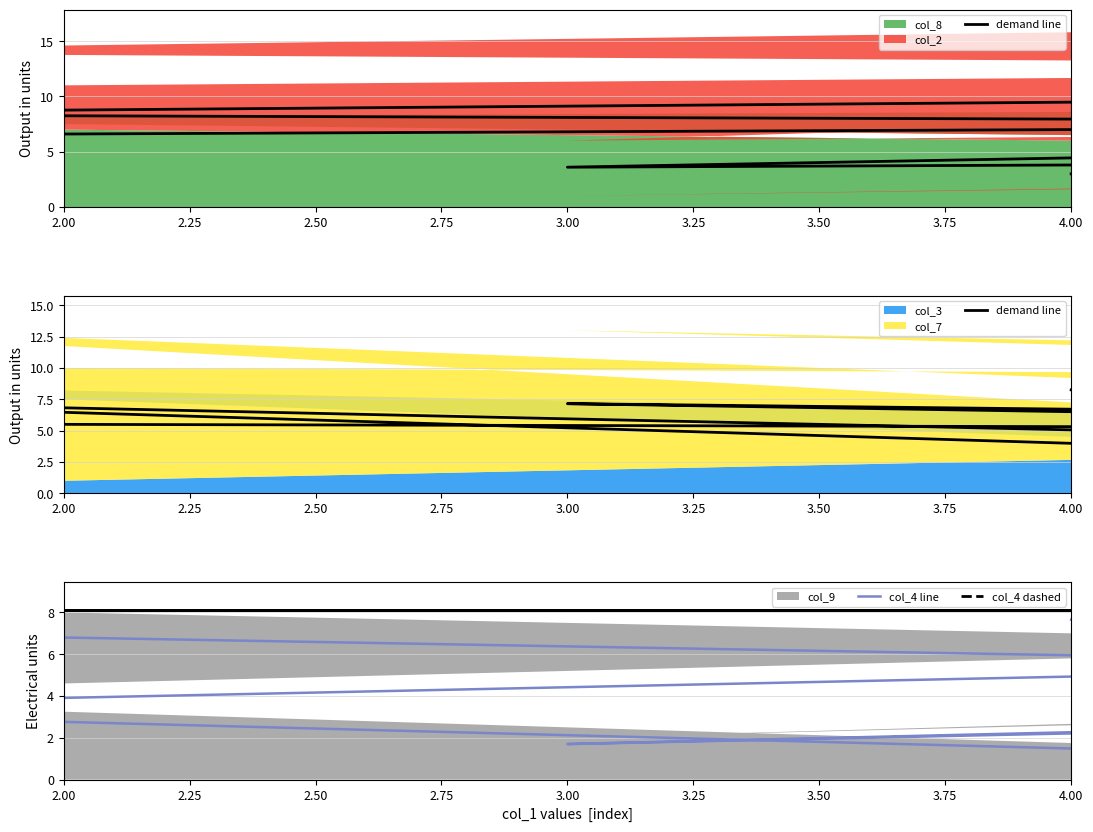

What is the value of the col_4 line point at the 8th from the left?

0.8